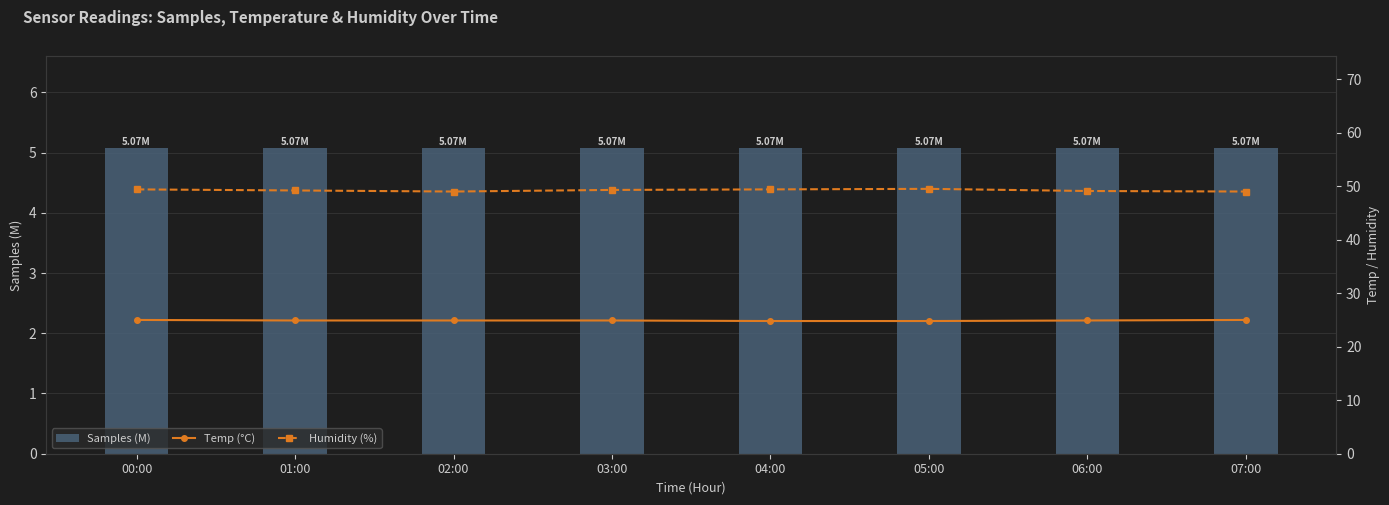

What is the average value of the Samples (M) series?

5.1